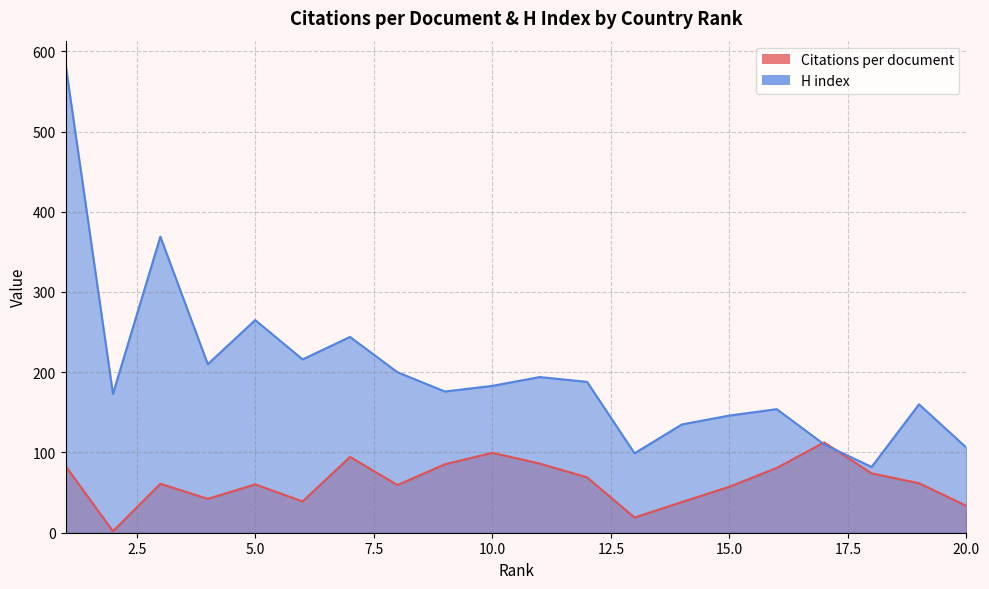

What is the spread (max minus min) of values at 13?

80.0